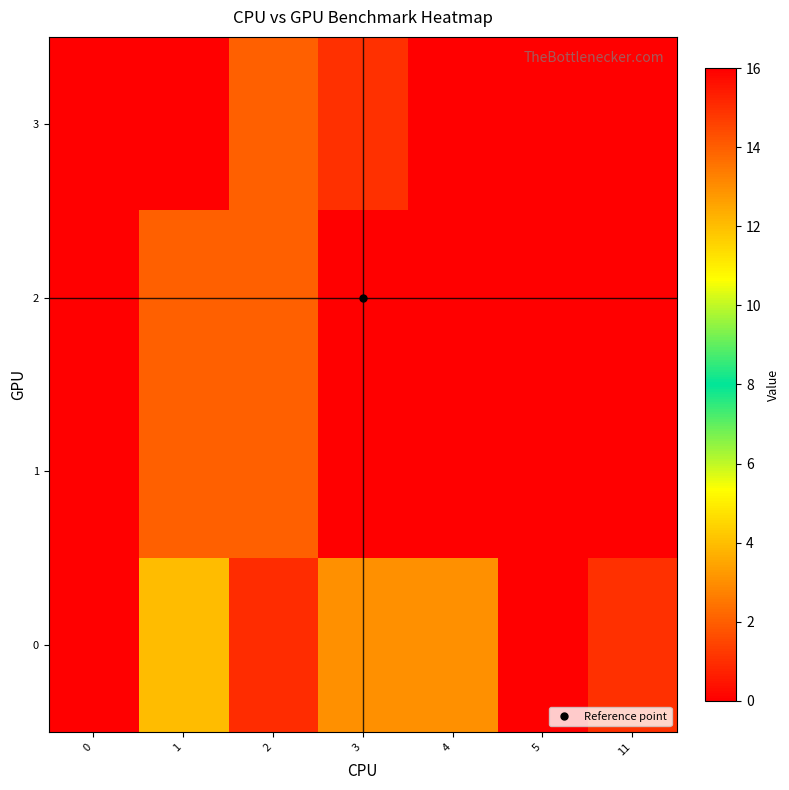

Reading left to right, what are all the values shown in this chart?

0: 0=0	1=12	2=15	3=3	4=3	5=16	11=1
1: 0=0	1=2	2=2	3=0	4=0	5=0	11=0
2: 0=0	1=2	2=2	3=0	4=0	5=0	11=0
3: 0=0	1=0	2=2	3=1	4=0	5=0	11=0